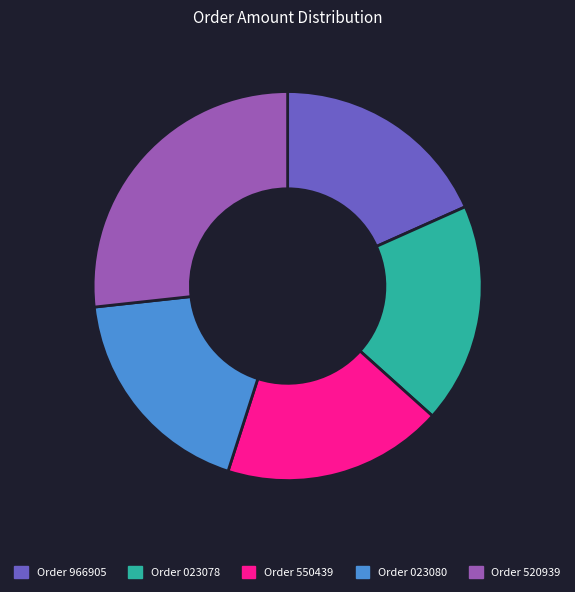

Is there a majority slice in this chart?

No